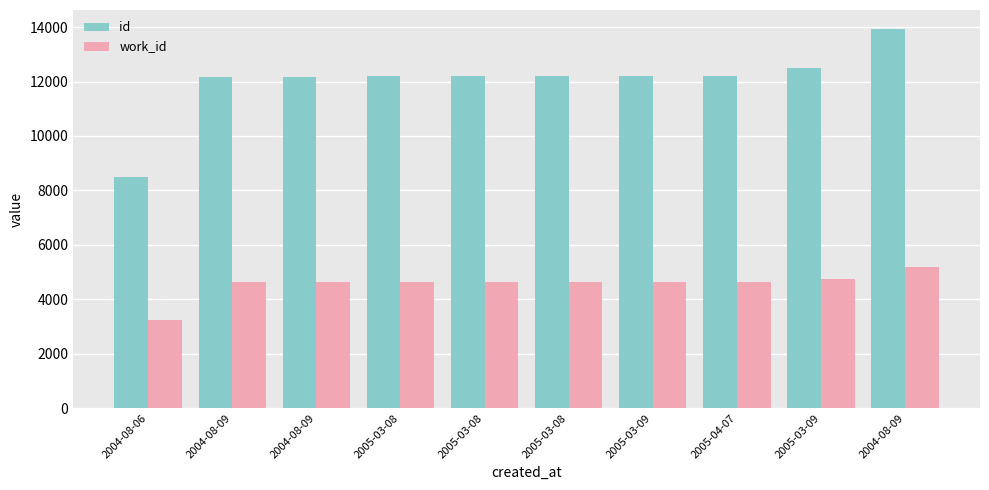

What is the sum of all id values?

120303